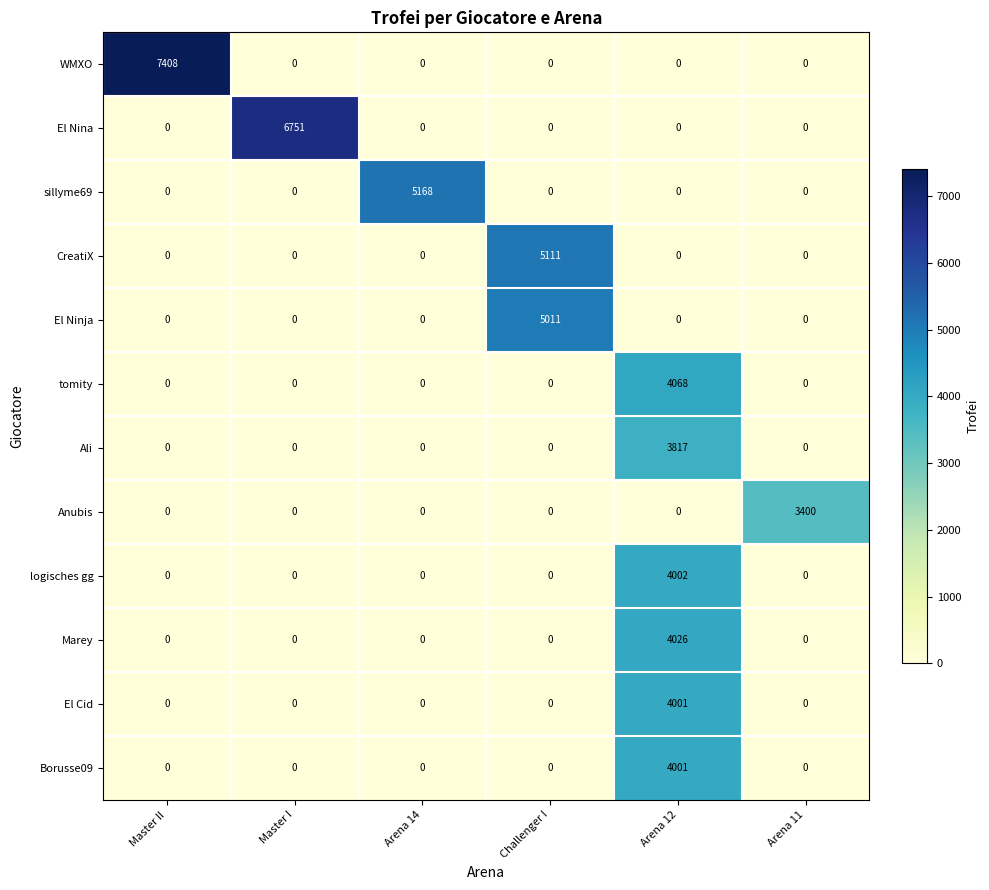

At which category is the sum across all series the highest?

Arena 12